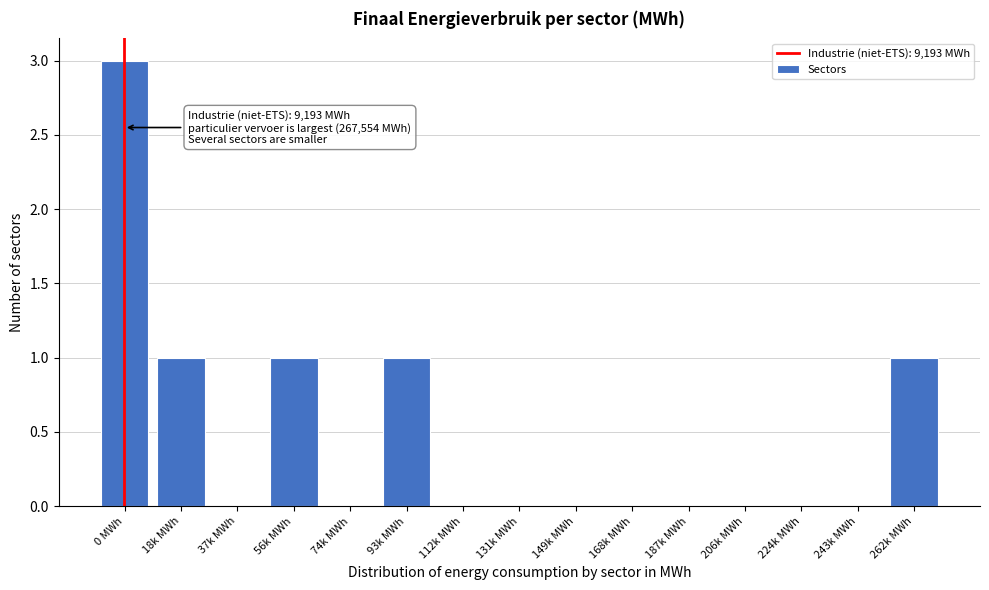

Reading right to left, extract all data points from this chart.

262k MWh=1	243k MWh=0	224k MWh=0	206k MWh=0	187k MWh=0	168k MWh=0	149k MWh=0	131k MWh=0	112k MWh=0	93k MWh=1	74k MWh=0	56k MWh=1	37k MWh=0	18k MWh=1	0 MWh=3